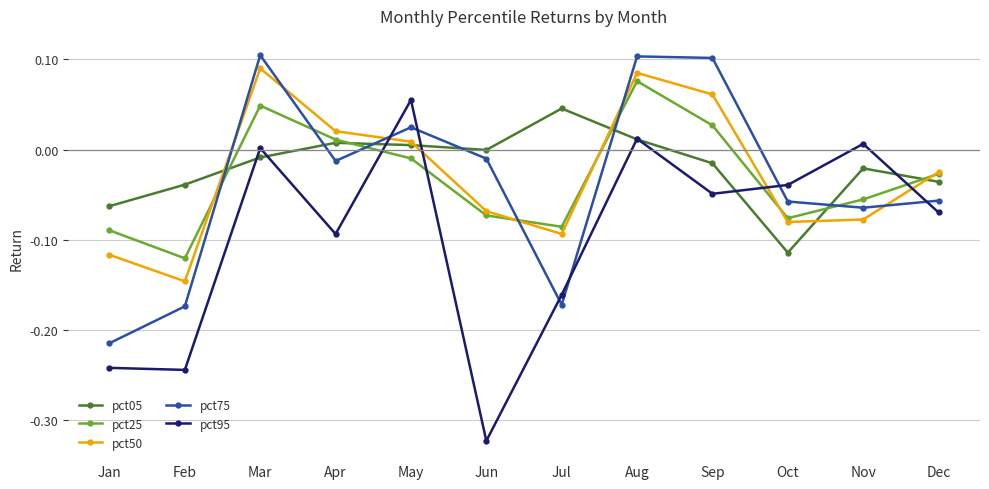

How many data points in pct50 are less than 0?

7